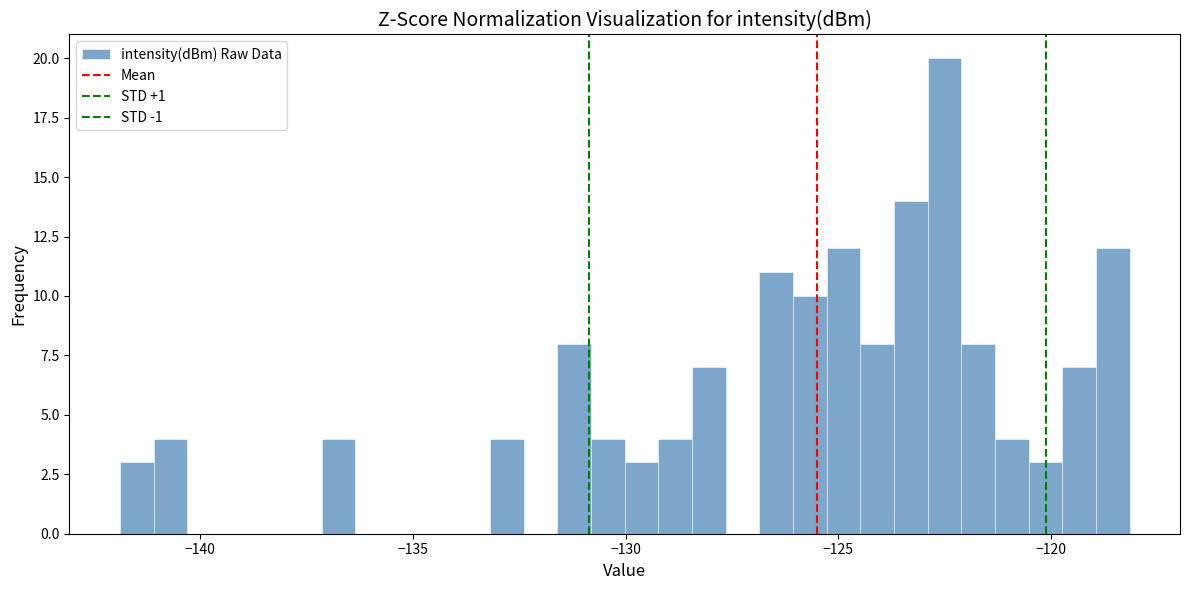

Around what value on the x-axis is the tallest bar? Give the approximate position of its centre, as read against the axis.

-122.5